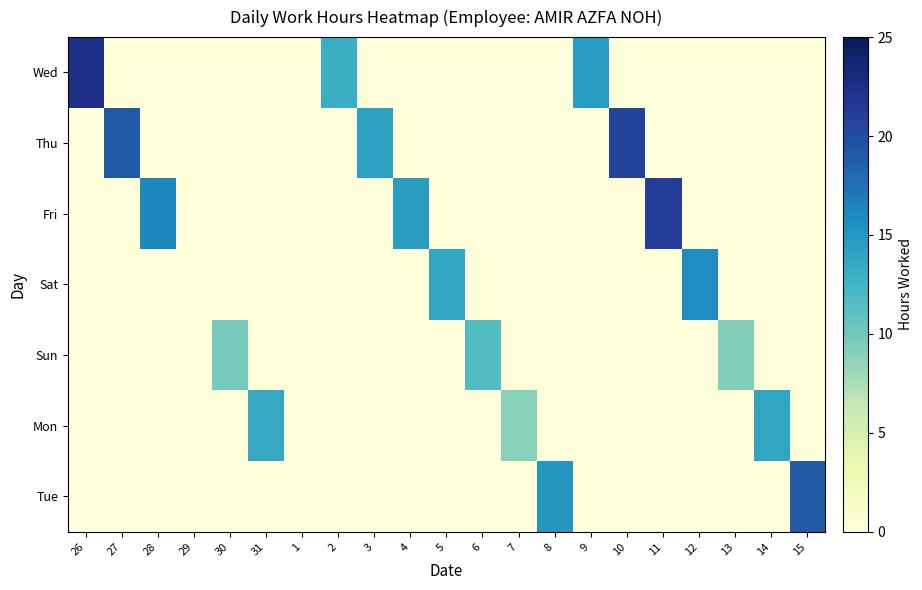

True or false: Mon has a value of 0.0 at 8.

True